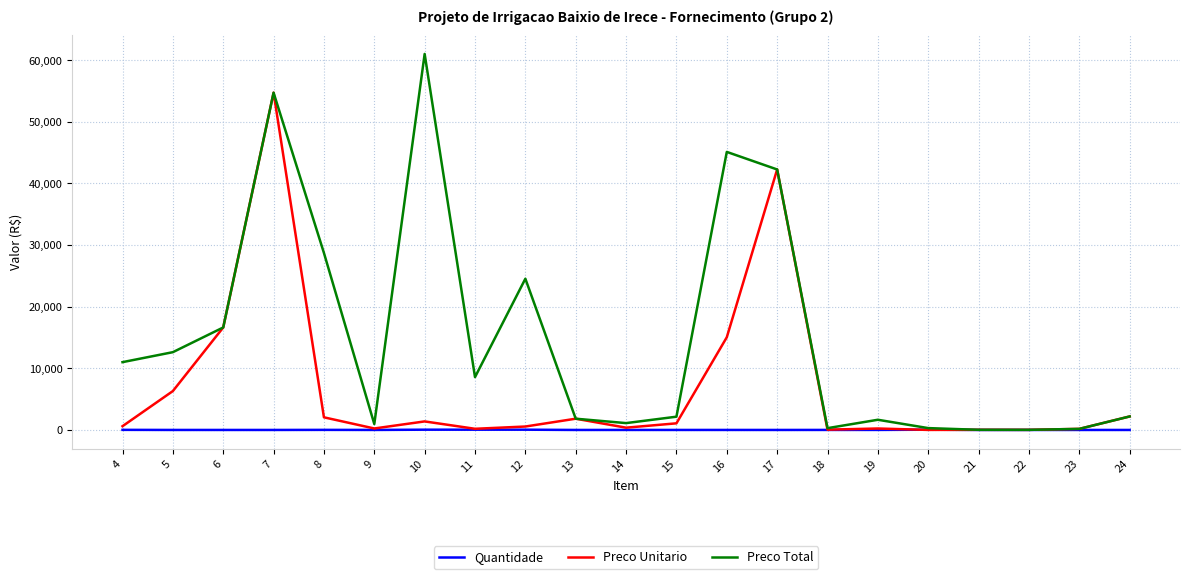

At which category is the sum across all series the highest?

7